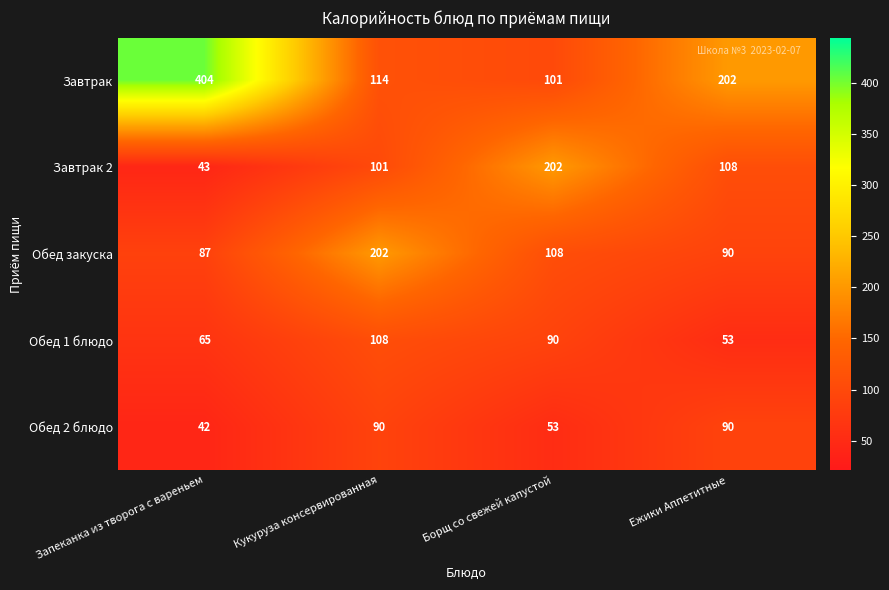

How many categories are shown in the chart?

4